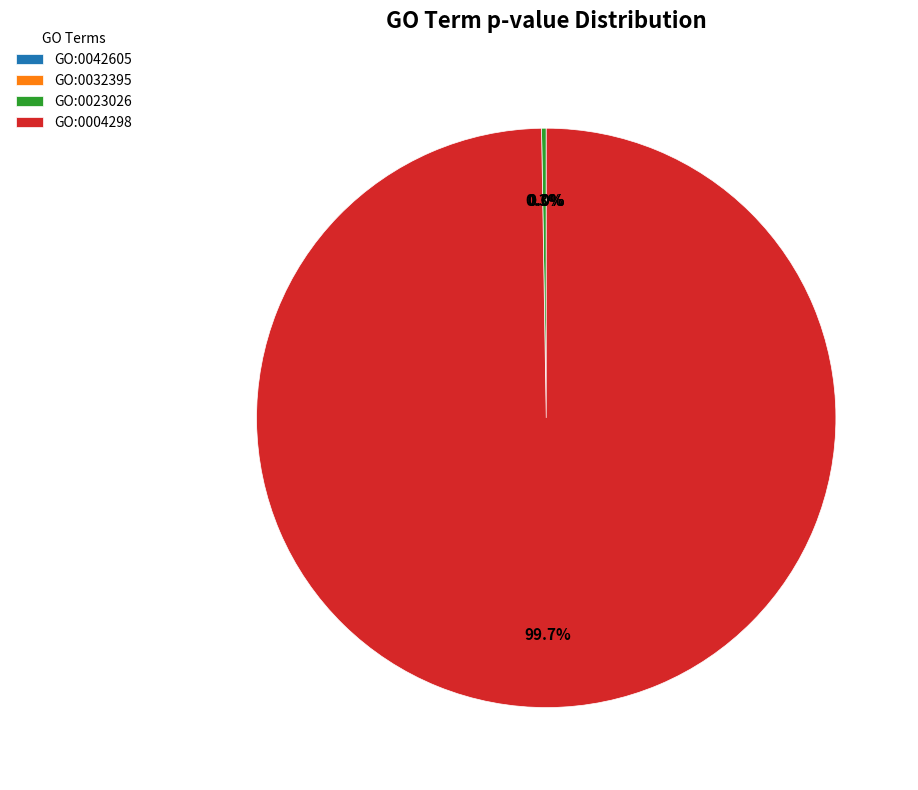

Which category has the biggest portion of the pie?

GO:0004298